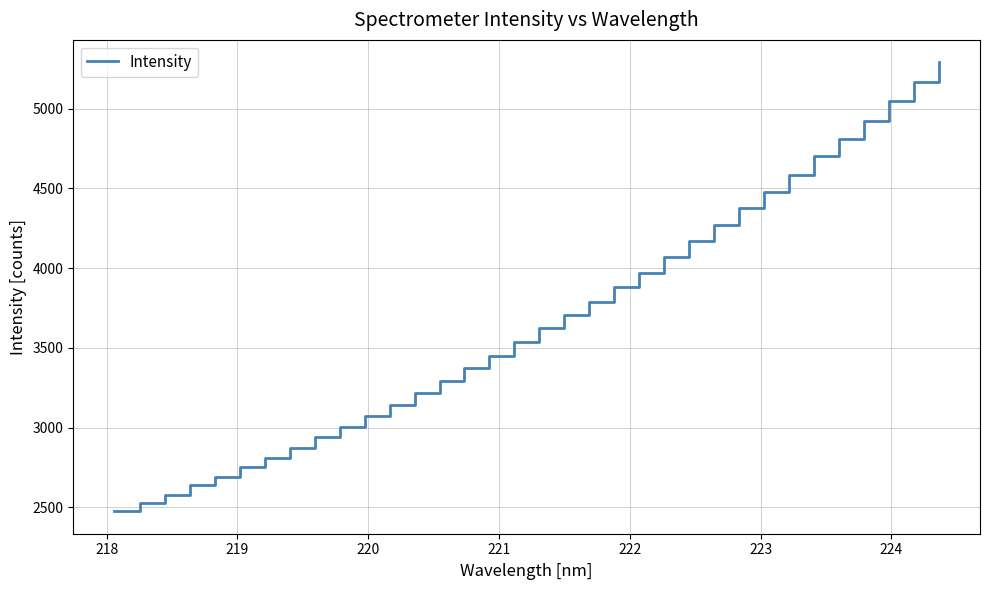

What is the minimum value shown in the chart?

2475.4